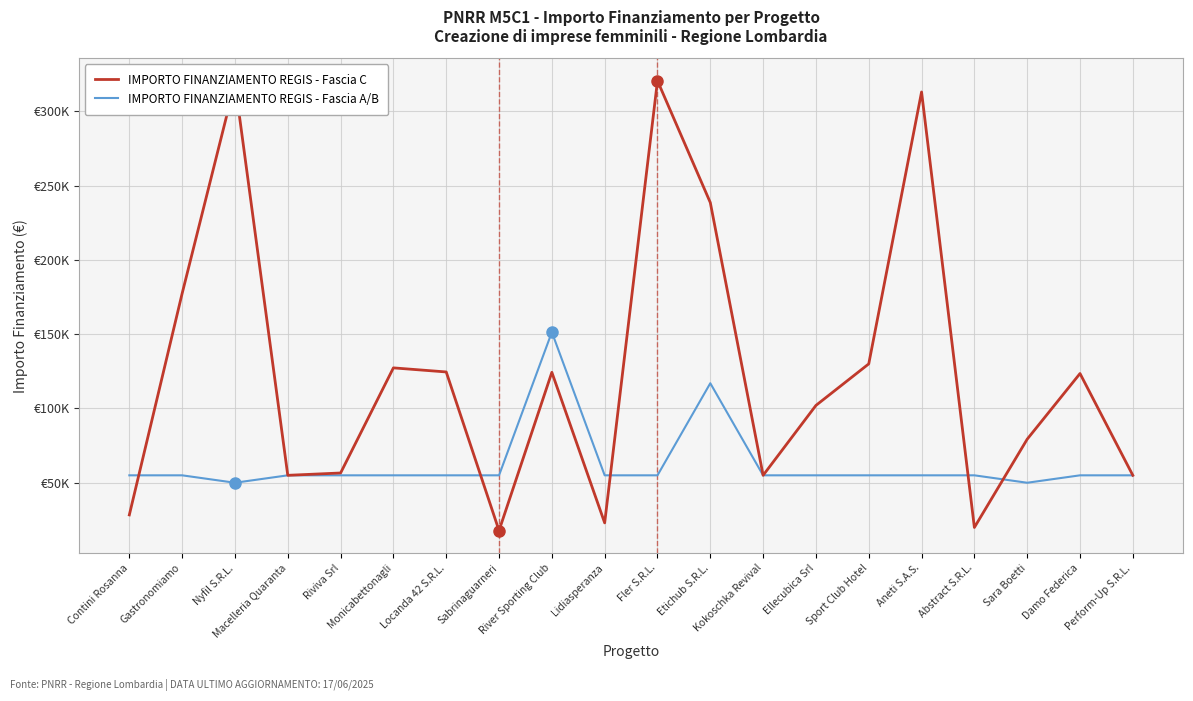

At how many categories does at least one series exceed 295937?

3